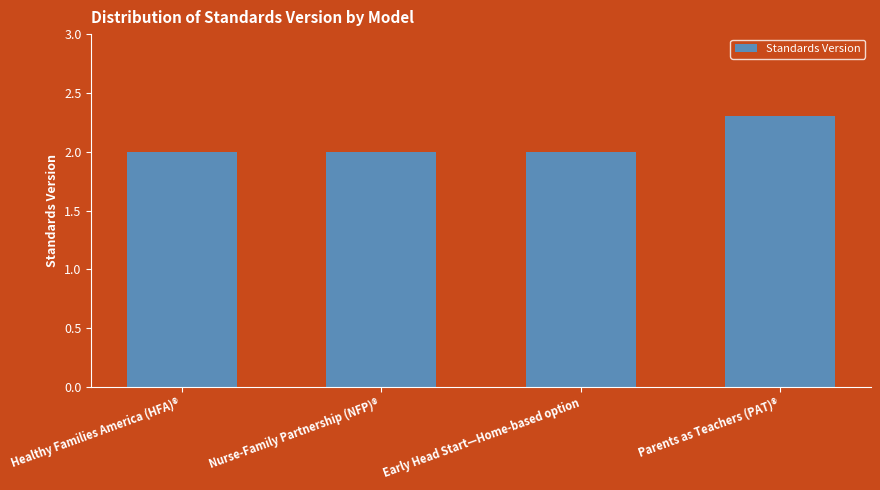

How many bars are there in total?

4